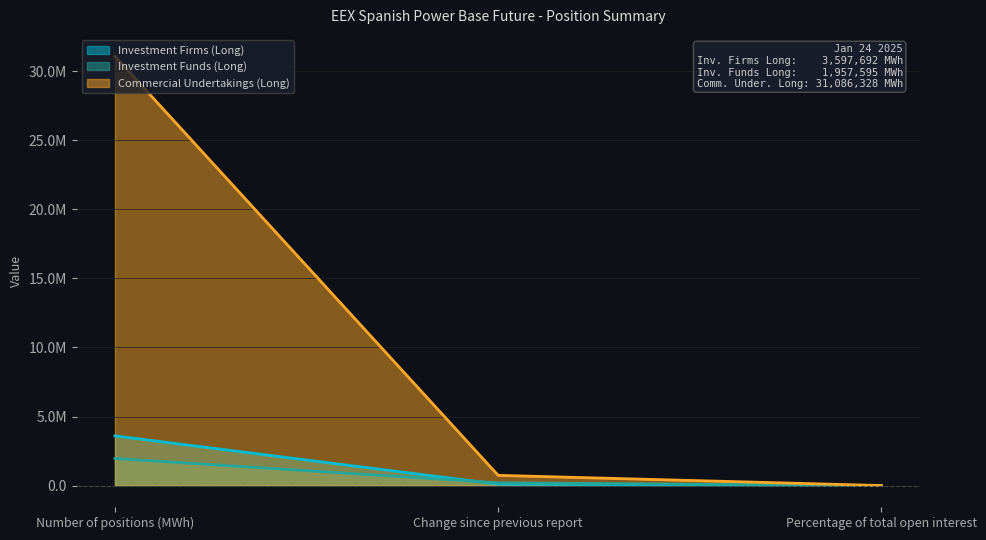

True or false: Investment Funds (Long) has a value of 2.9 at Percentage of total open interest.

False